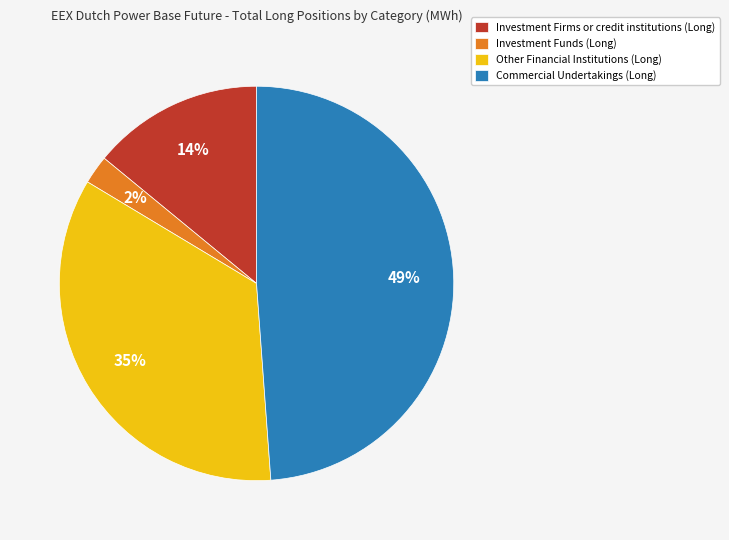

Is it true that Other Financial Institutions (Long) is 35% of the pie?

True